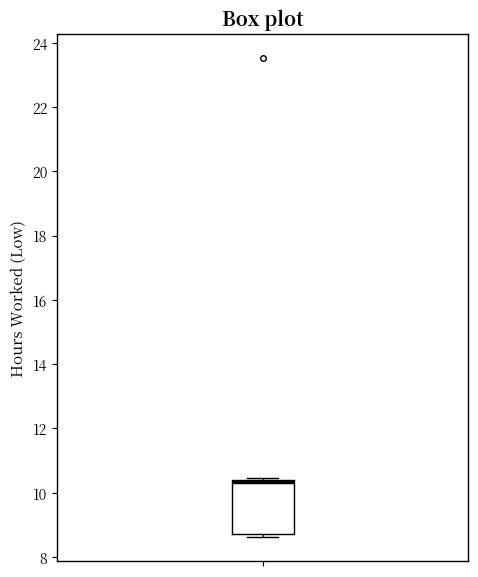

Where is the lower edge of the box on the y-axis? The values are not printed on the chart, so give them approximately, as read against the axis.

8.8